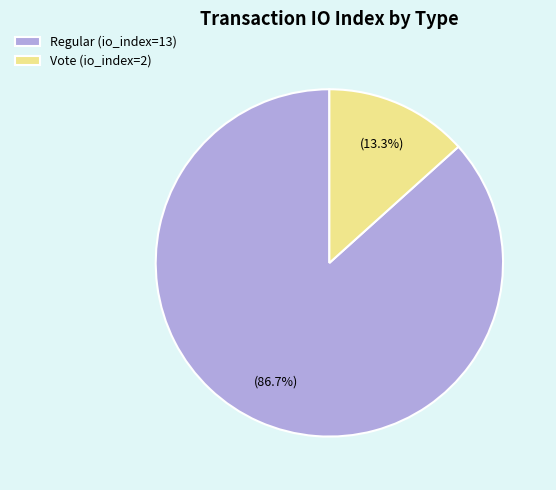

To the nearest percent, what portion does Vote (io_index=2) represent?

13%